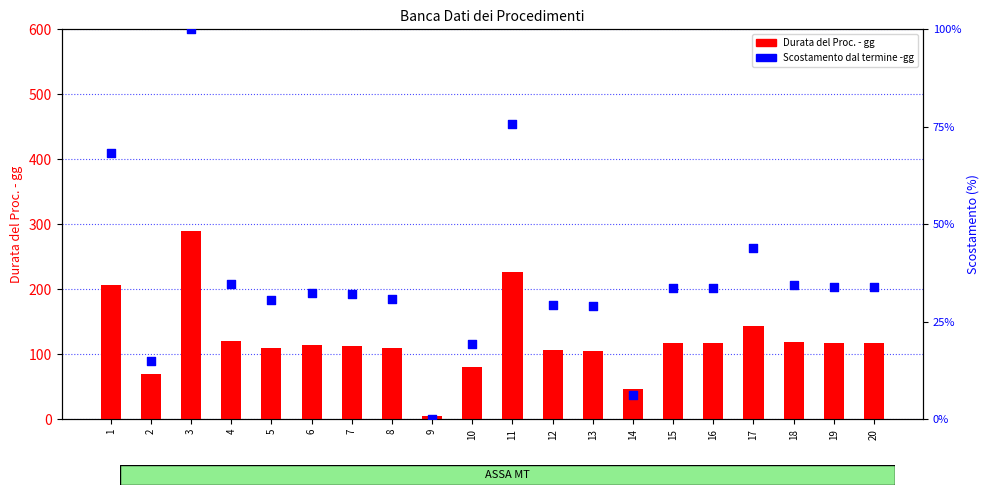

What is the total value across all series at 8?

140.9